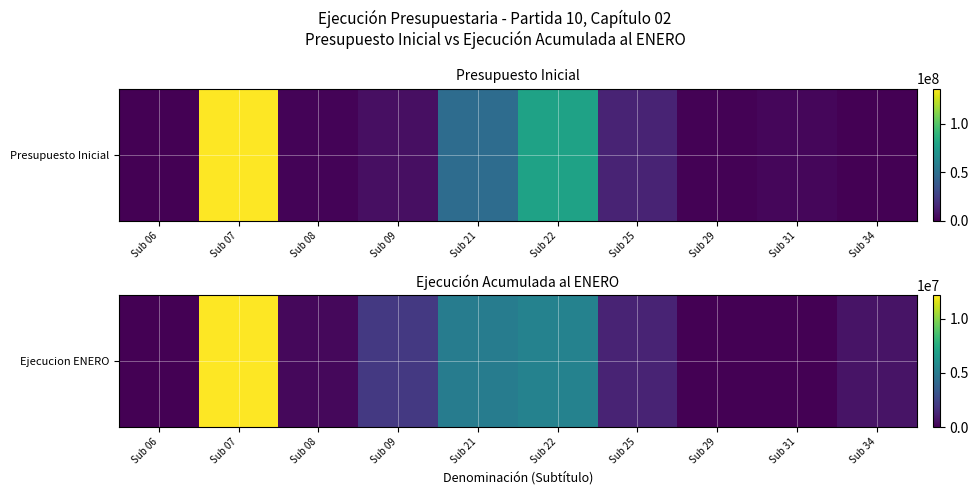

Count the number of data series in this chart.

1